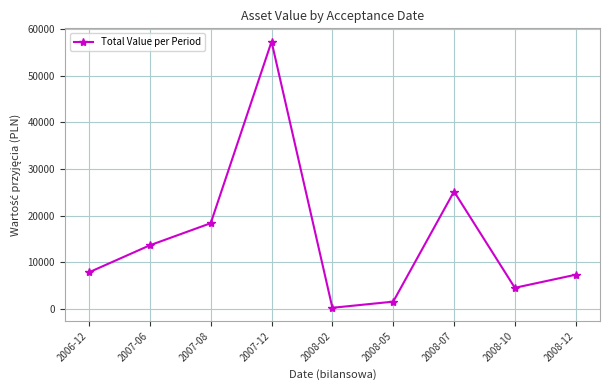

List the labels in order of value, largest first.

2007-12, 2008-07, 2007-08, 2007-06, 2006-12, 2008-12, 2008-10, 2008-05, 2008-02